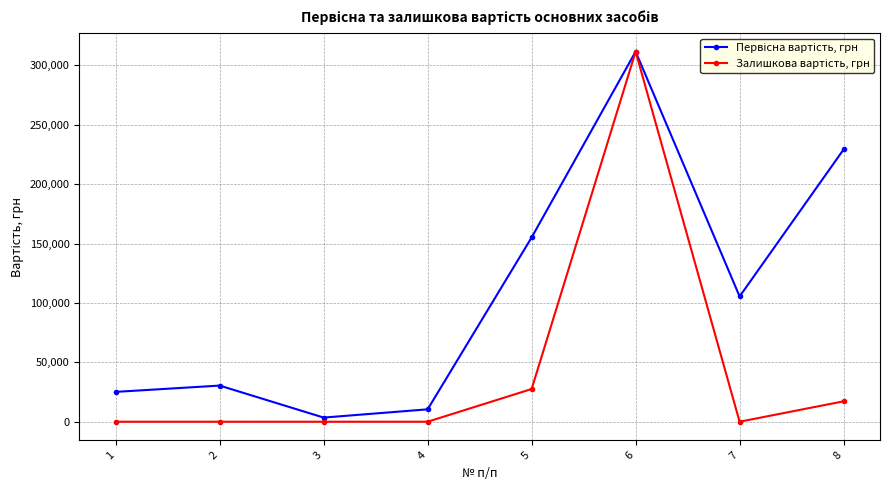

Does the chart display data point markers on the line(s)?

Yes